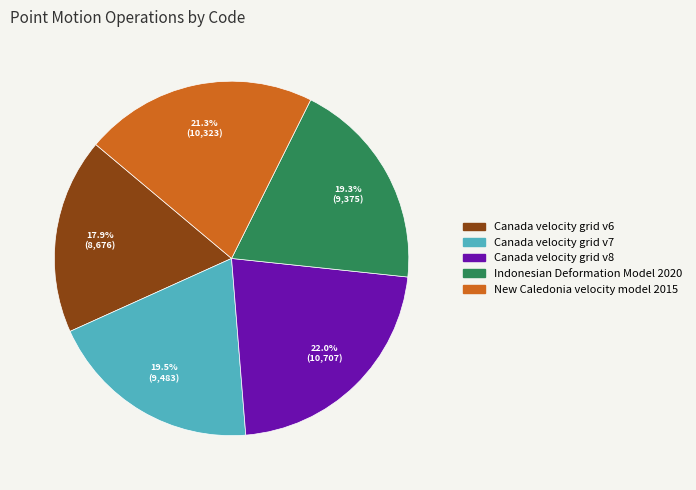

Does any single category account for the majority?

No